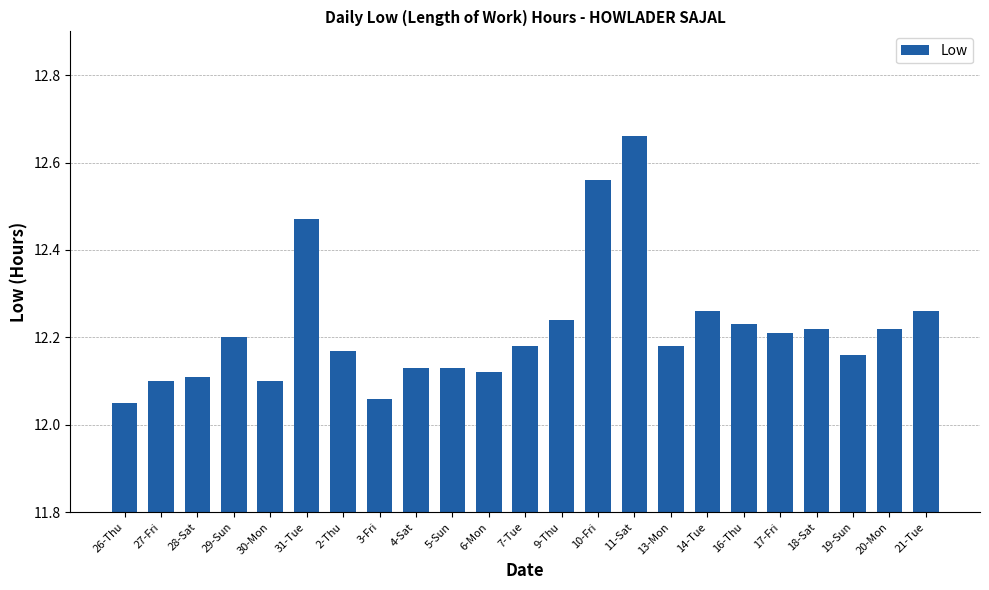

What is the difference between the maximum and minimum values?

0.6